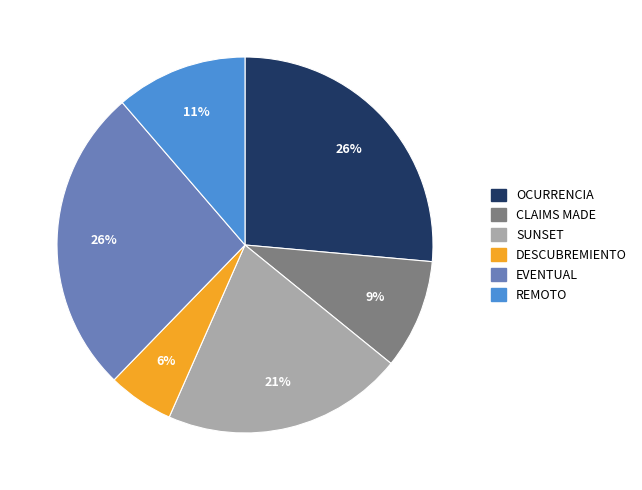

True or false: REMOTO accounts for 11% of the total.

True